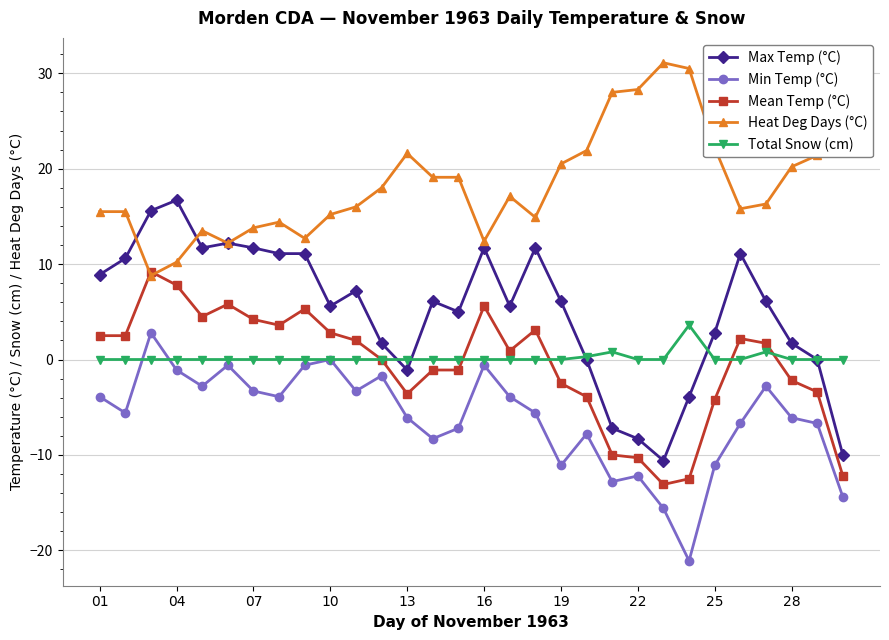

True or false: Total Snow (cm) has more than 1 points higher than both neighbors.

True